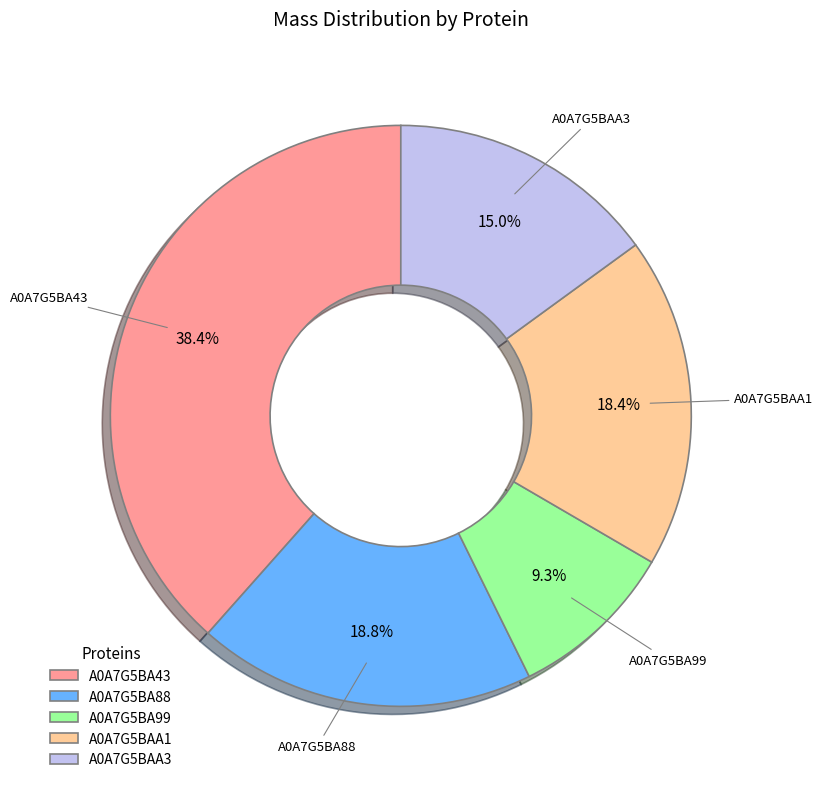

To the nearest percent, what is the average slice percentage?

20%